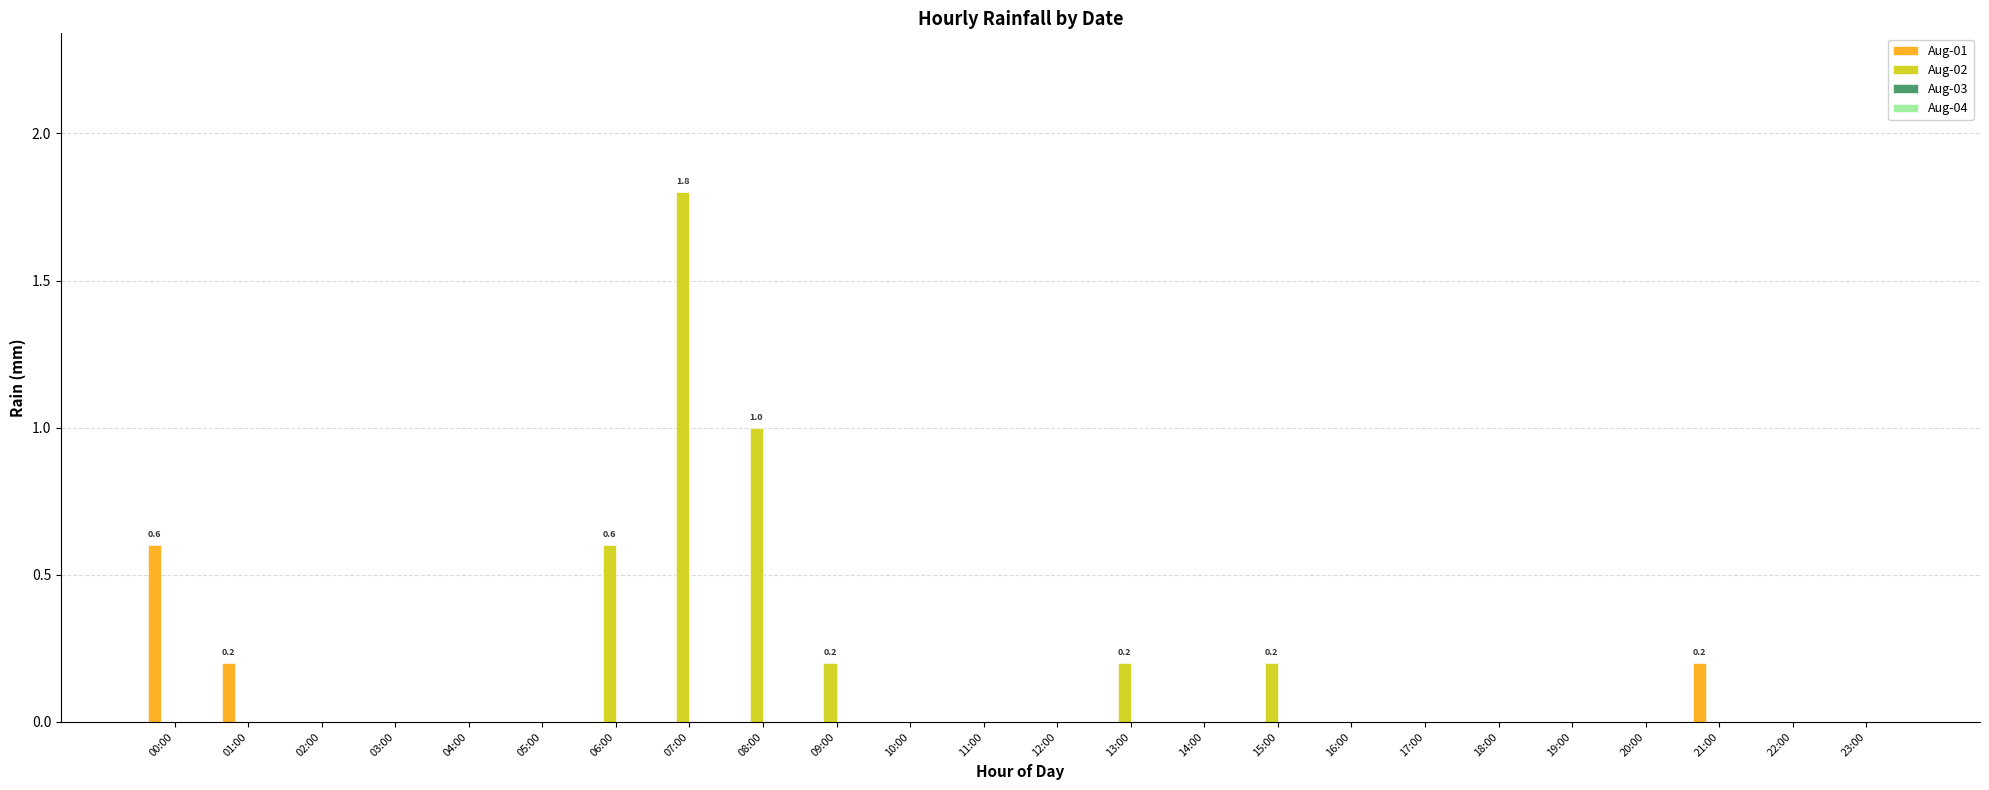

How many groups of bars are there?

24